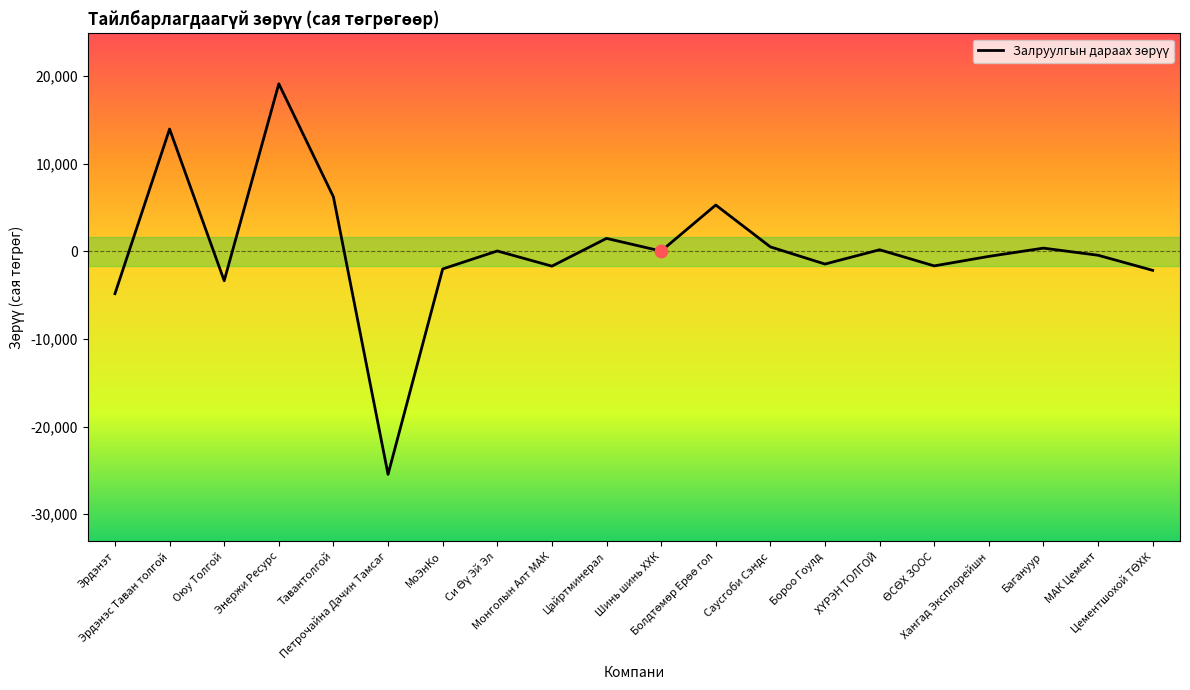

Between Эрдэнэт and Энержи Ресурс, which is larger?

Энержи Ресурс